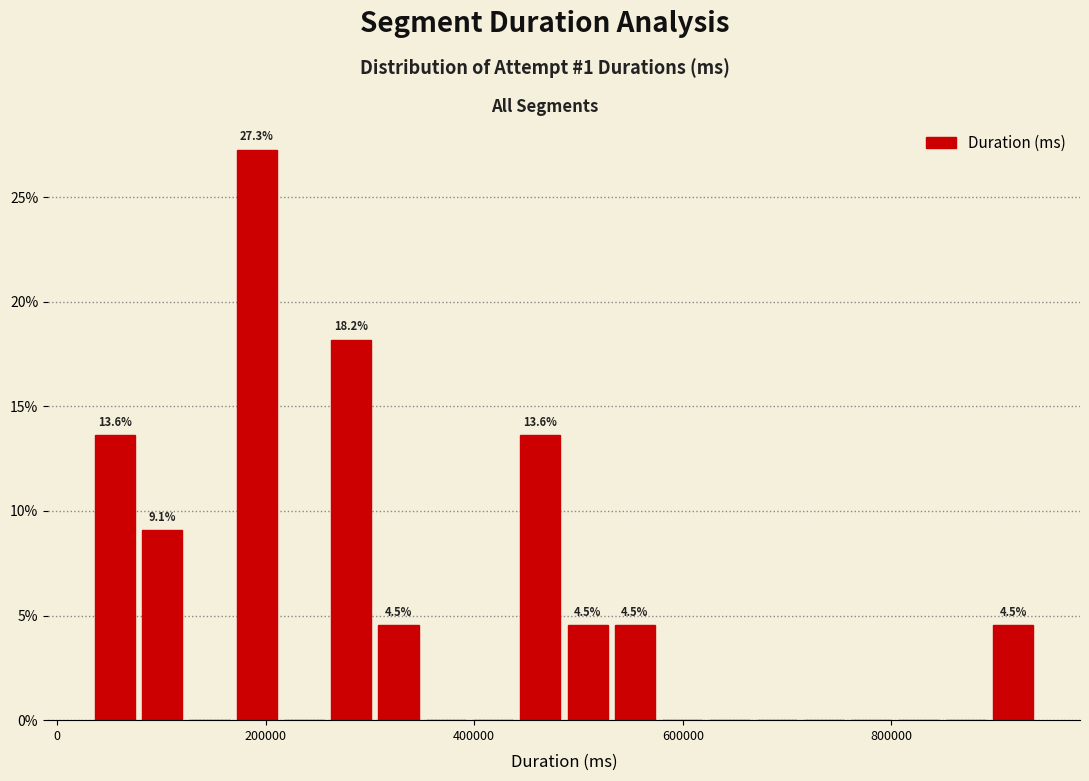

Around what value on the x-axis is the tallest bar? Give the approximate position of its centre, as read against the axis.

200000